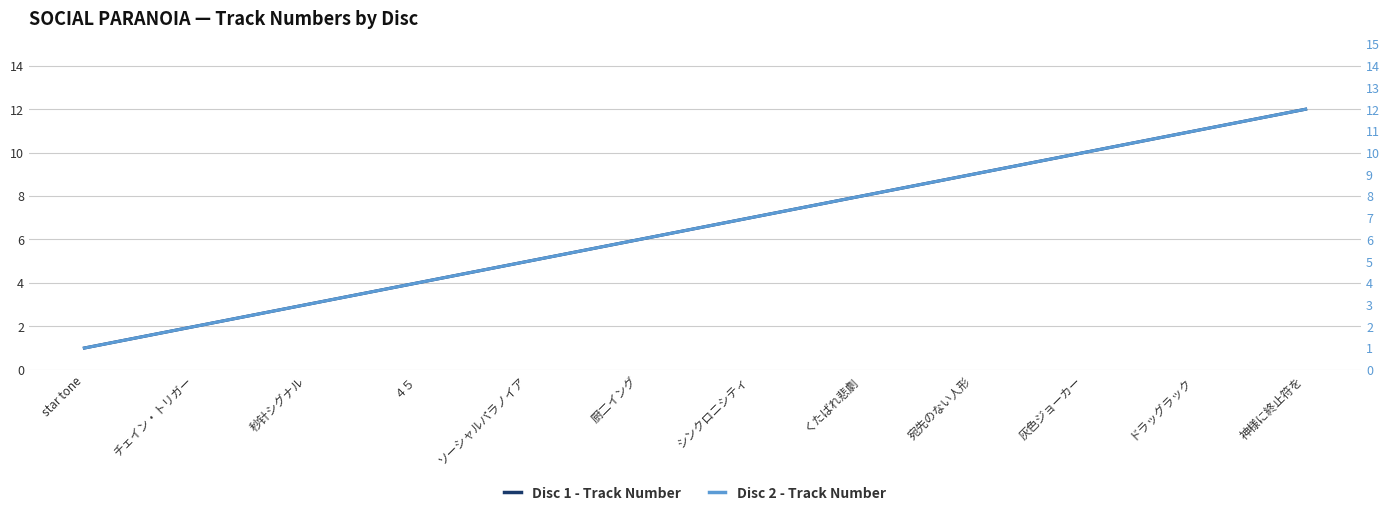

At which category is the sum across all series the highest?

神様に終止符を